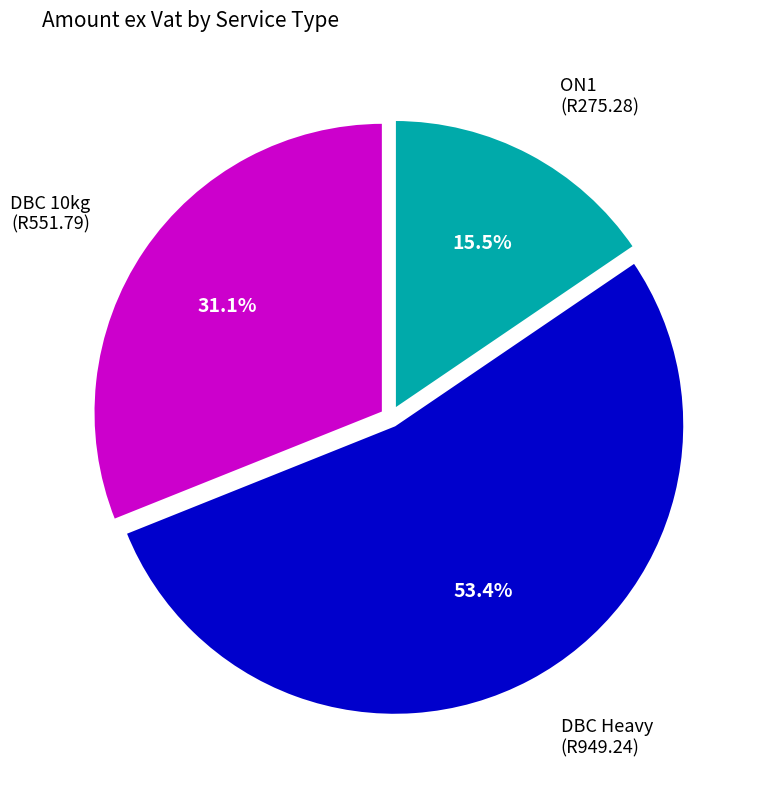

Count the number of slices in the pie.

3